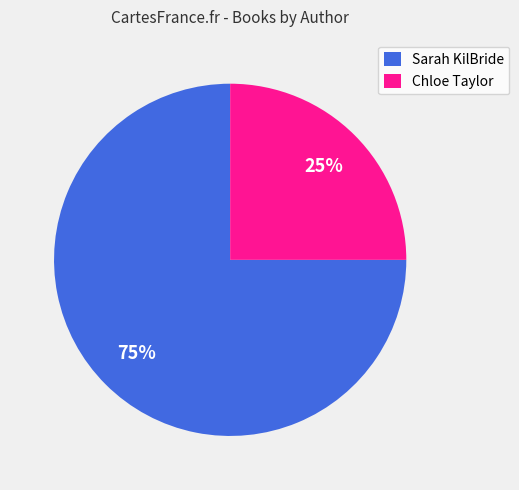

Is it true that Sarah KilBride is 67% of the pie?

False